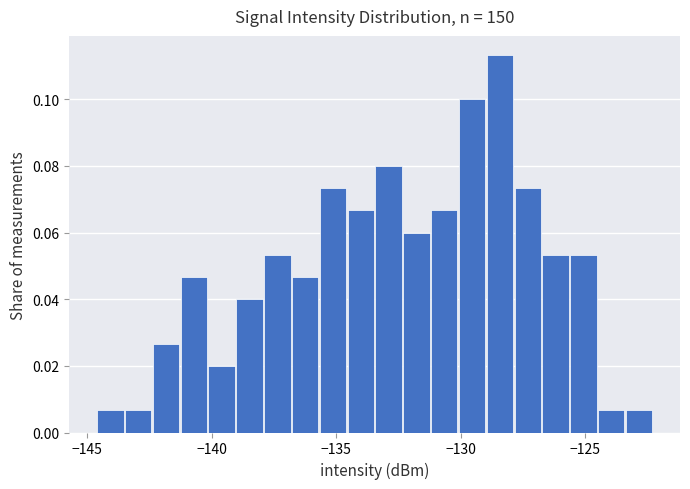

Around what value on the x-axis is the tallest bar? Give the approximate position of its centre, as read against the axis.

-128.5